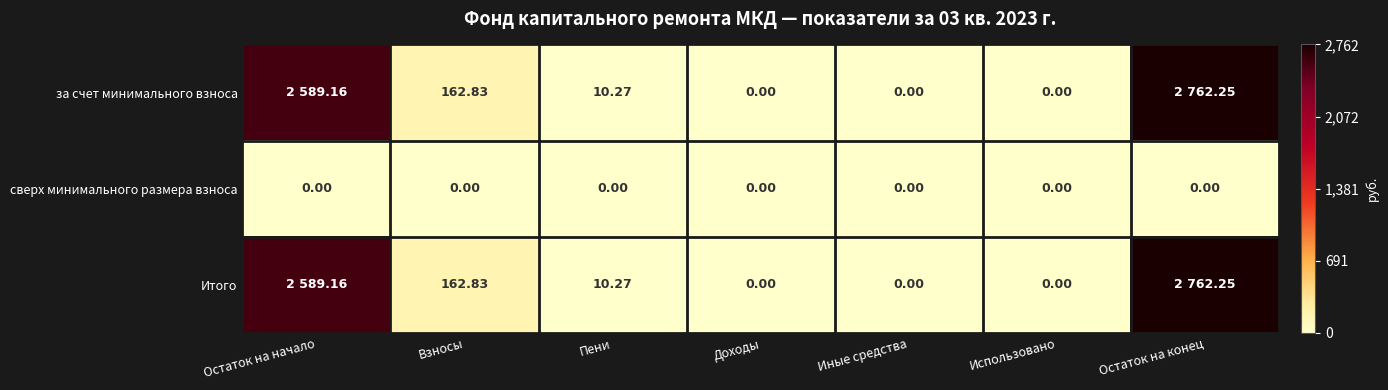

At which label is Итого closest to 1381?

Остаток на начало